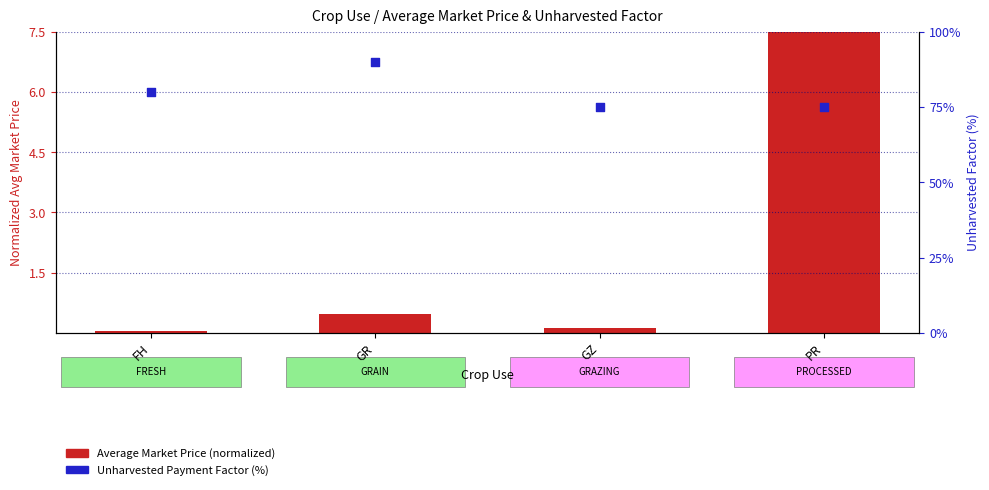

At which category is the sum across all series the highest?

GR